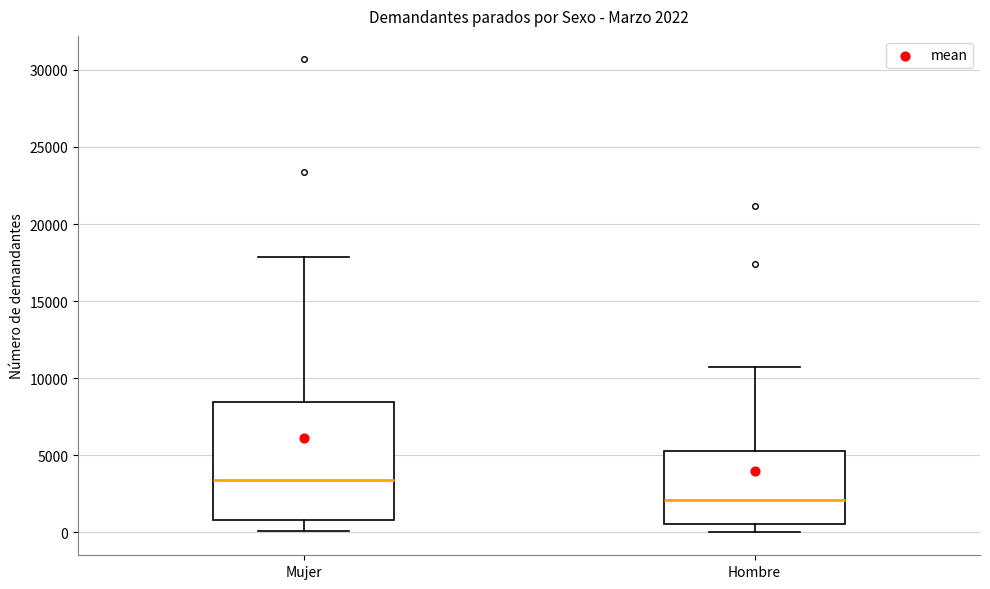

Which box is the tallest, from its lower edge to its upper edge?

Mujer